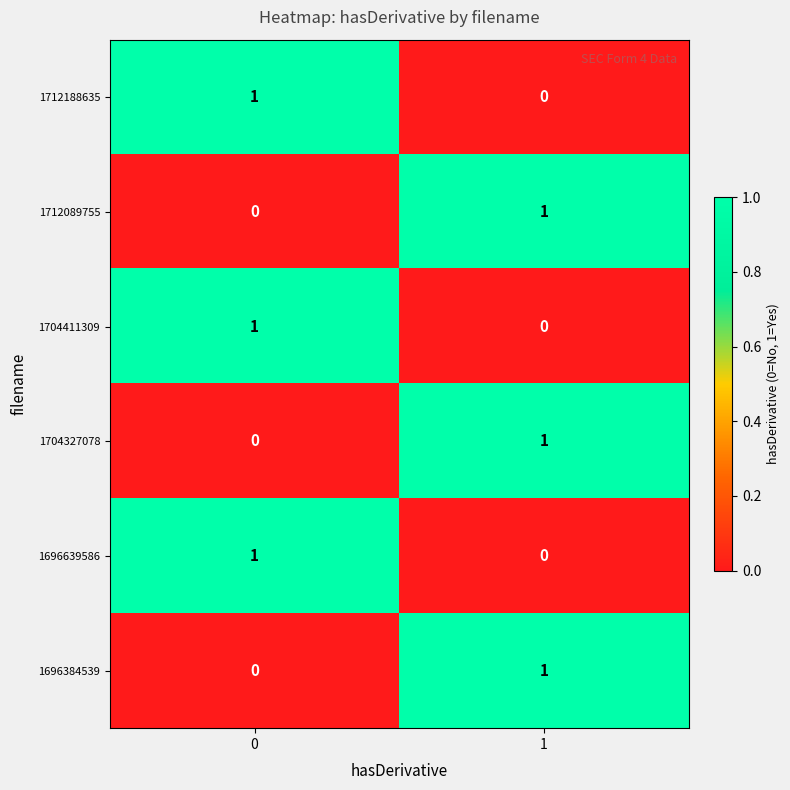

What is the spread (max minus min) of values at 0?

1